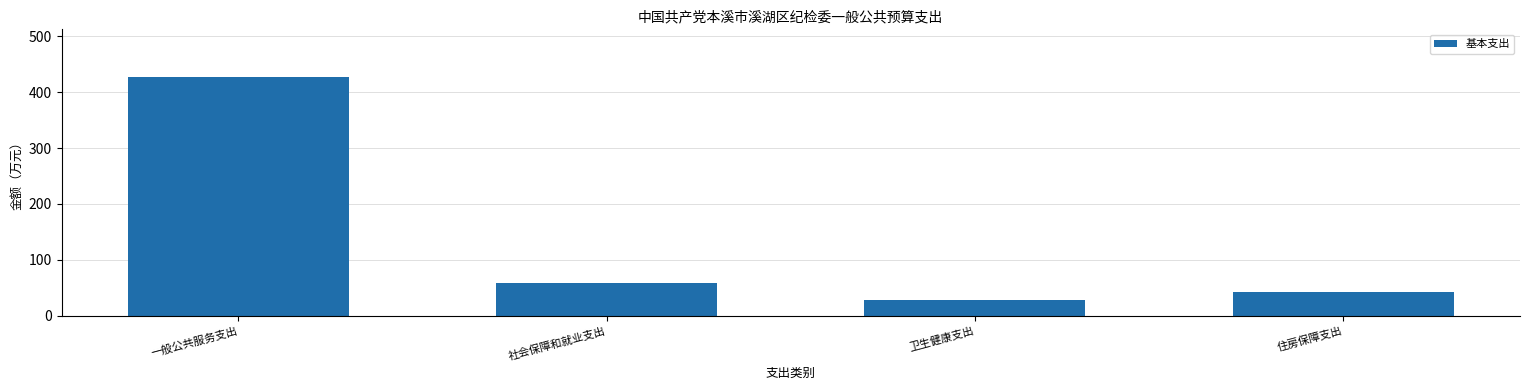

List the labels in order of value, largest first.

一般公共服务支出, 社会保障和就业支出, 住房保障支出, 卫生健康支出